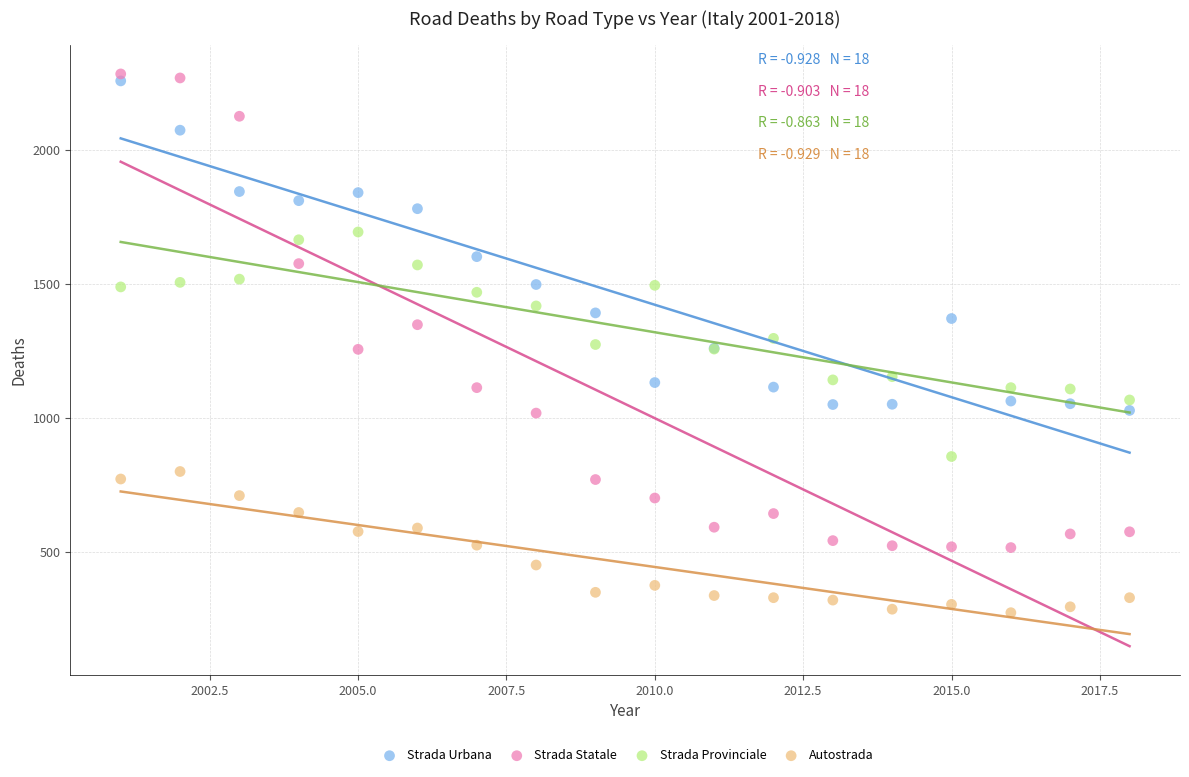

Which series reaches the minimum Y coordinate?

Autostrada